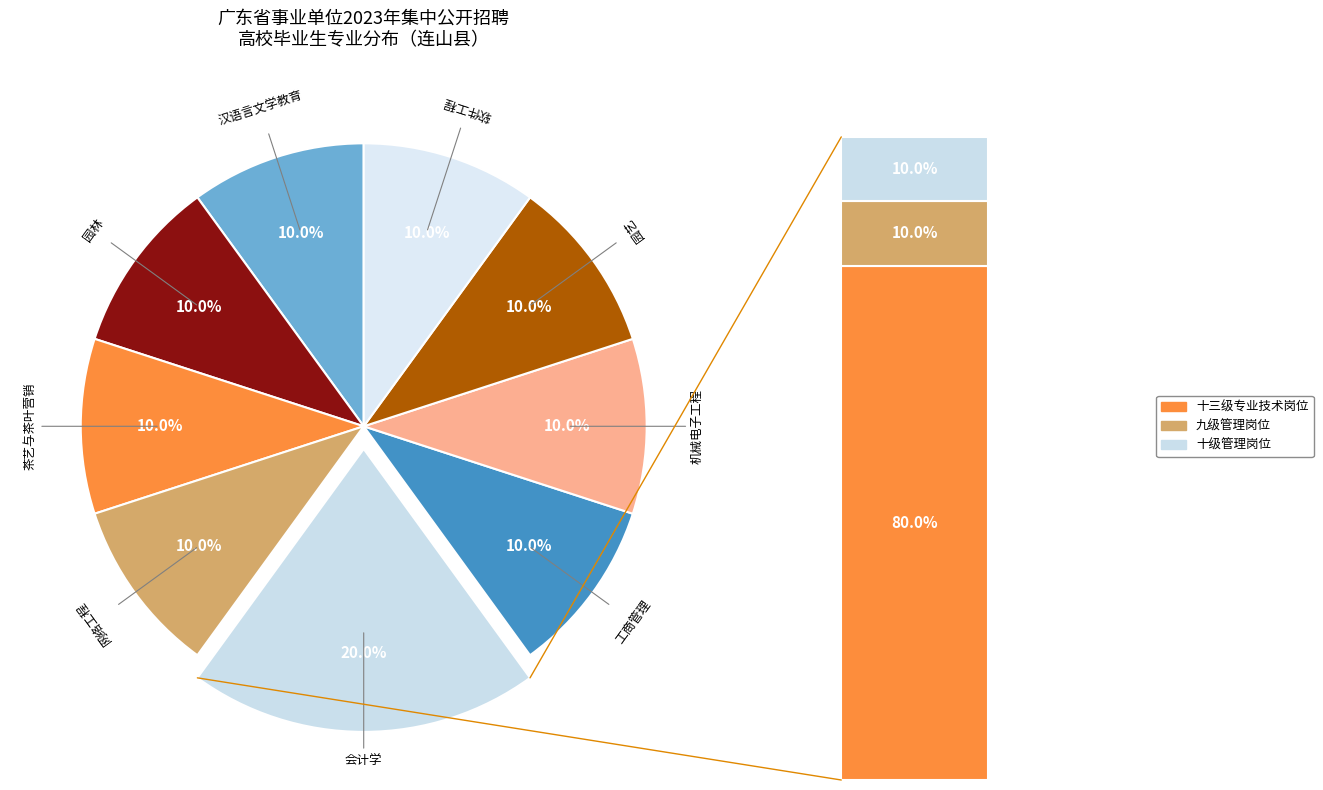

To the nearest percent, what is the average slice percentage?

11%